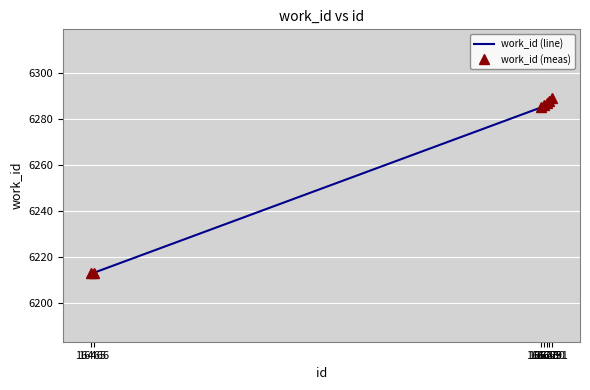

What is the approximate value of work_id (meas) at 16631?

6289